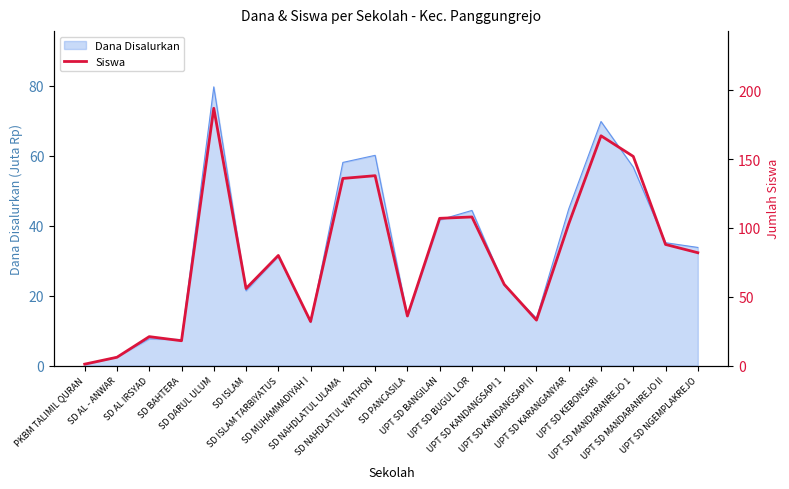

Reading right to left, what are all the values shown in this chart?

82	88	152	167	103	33	59	108	107	36	138	136	32	80	56	187	18	21	6	1